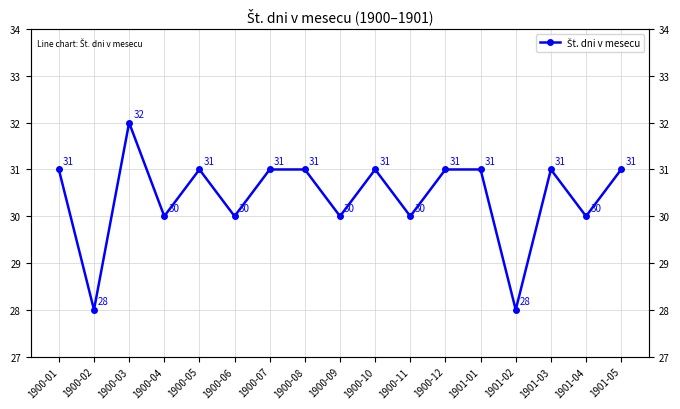

What is the greatest value displayed?

32